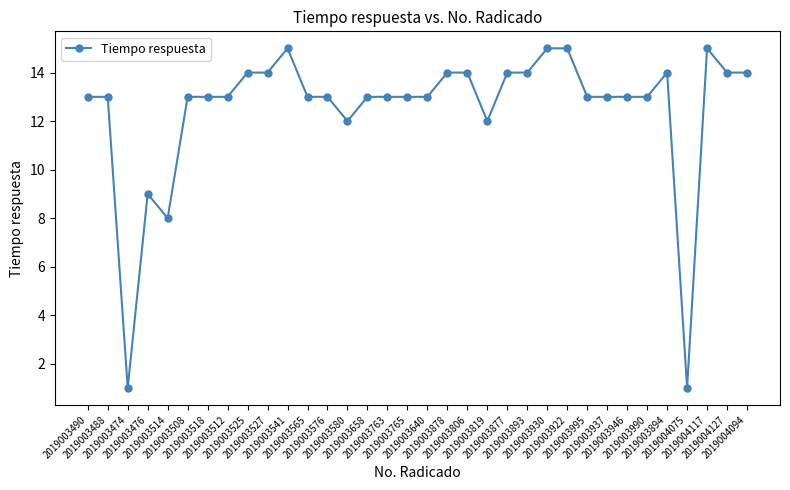

Count the number of categories in the chart.

34